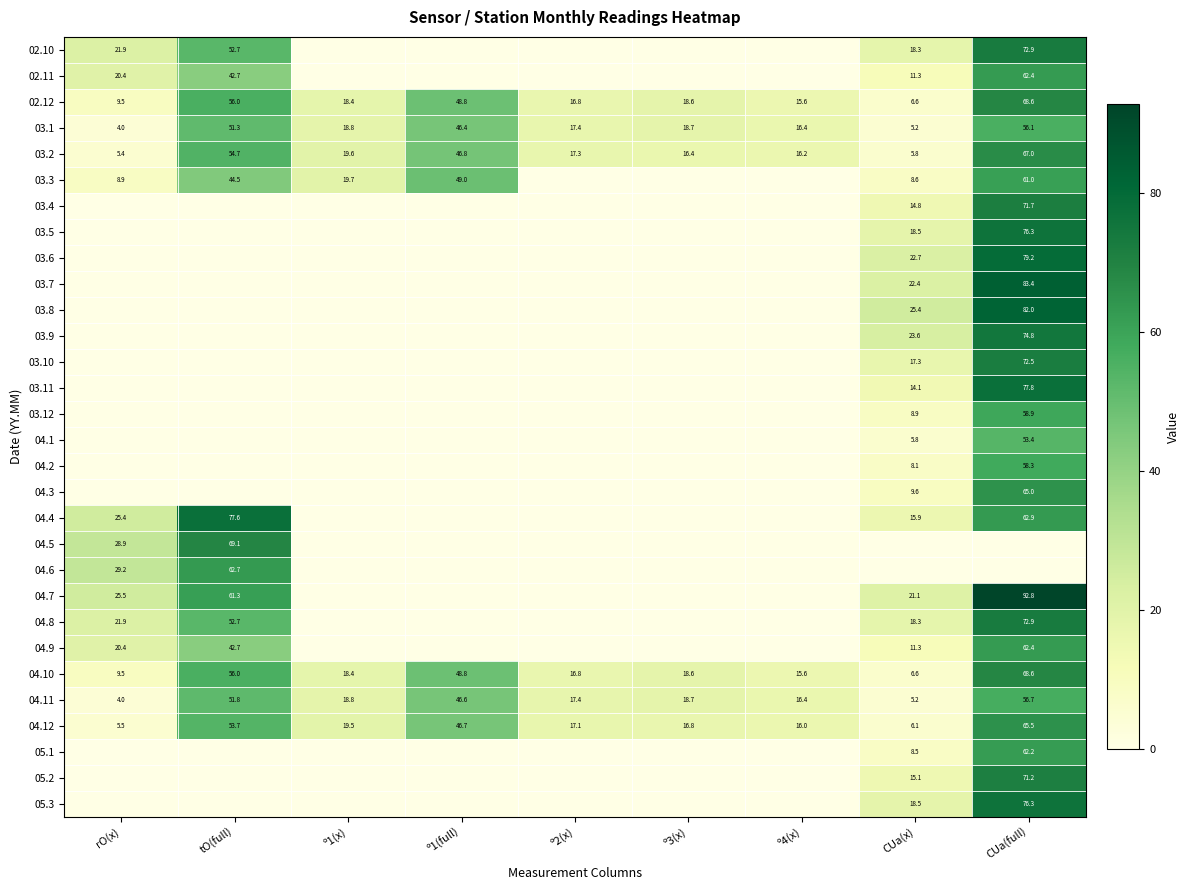

What is the difference between the 02.12 values at CUa(full) and º3(x)?

50.0